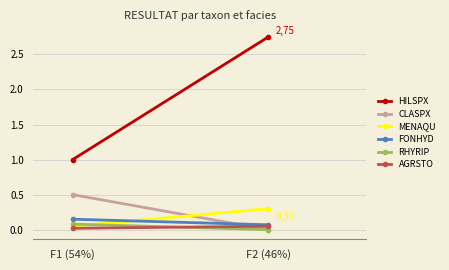

Reading right to left, extract all data points from this chart.

HILSPX: F2 (46%)=2.8	F1 (54%)=1.0
CLASPX: F2 (46%)=0.0	F1 (54%)=0.5
MENAQU: F2 (46%)=0.3	F1 (54%)=0.1
FONHYD: F2 (46%)=0.1	F1 (54%)=0.1
RHYRIP: F2 (46%)=0.0	F1 (54%)=0.1
AGRSTO: F2 (46%)=0.1	F1 (54%)=0.0